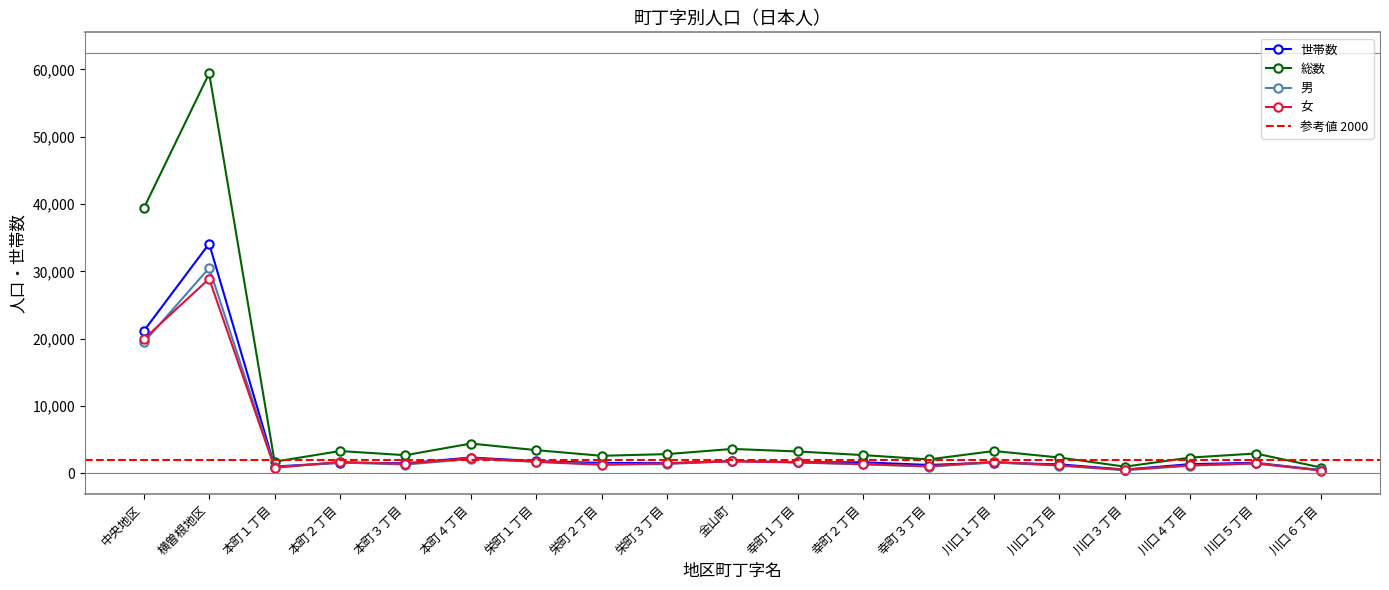

Reading left to right, transcribe all the data shown in this chart.

世帯数: 中央地区=21142	横曽根地区=34116	本町１丁目=1015	本町２丁目=1556	本町３丁目=1490	本町４丁目=2350	栄町１丁目=1813	栄町２丁目=1544	栄町３丁目=1505	金山町=1840	幸町１丁目=1653	幸町２丁目=1638	幸町３丁目=1249	川口１丁目=1596	川口２丁目=1332	川口３丁目=561	川口４丁目=1366	川口５丁目=1567	川口６丁目=473
総数: 中央地区=39370	横曽根地区=59419	本町１丁目=1731	本町２丁目=3310	本町３丁目=2696	本町４丁目=4423	栄町１丁目=3446	栄町２丁目=2605	栄町３丁目=2857	金山町=3624	幸町１丁目=3245	幸町２丁目=2709	幸町３丁目=2066	川口１丁目=3319	川口２丁目=2347	川口３丁目=992	川口４丁目=2343	川口５丁目=2946	川口６丁目=860
男: 中央地区=19437	横曽根地区=30513	本町１丁目=907	本町２丁目=1615	本町３丁目=1303	本町４丁目=2128	栄町１丁目=1737	栄町２丁目=1338	栄町３丁目=1375	金山町=1862	幸町１丁目=1612	幸町２丁目=1339	幸町３丁目=1005	川口１丁目=1611	川口２丁目=1150	川口３丁目=455	川口４丁目=1144	川口５丁目=1478	川口６丁目=447
女: 中央地区=19933	横曽根地区=28906	本町１丁目=824	本町２丁目=1695	本町３丁目=1393	本町４丁目=2295	栄町１丁目=1709	栄町２丁目=1267	栄町３丁目=1482	金山町=1762	幸町１丁目=1633	幸町２丁目=1370	幸町３丁目=1061	川口１丁目=1708	川口２丁目=1197	川口３丁目=537	川口４丁目=1199	川口５丁目=1468	川口６丁目=413